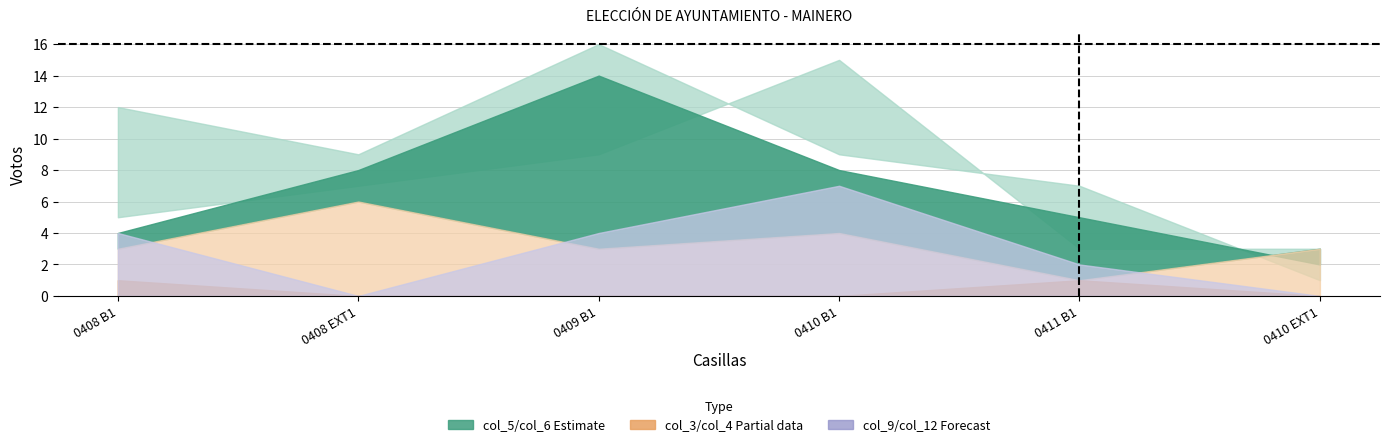

At 0408 B1, list the series in order from smallest to largest.

col_12, col_4, col_3, col_9, col_5, col_6